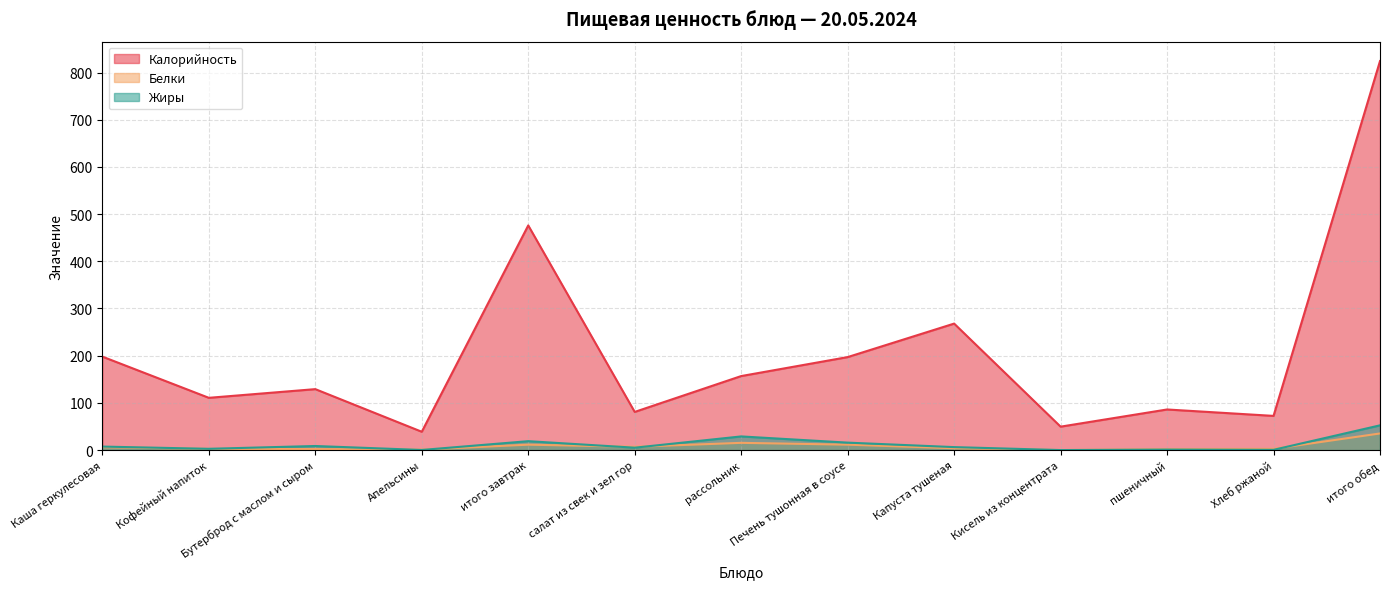

True or false: Жиры has more than 2 interior local peaks.

True